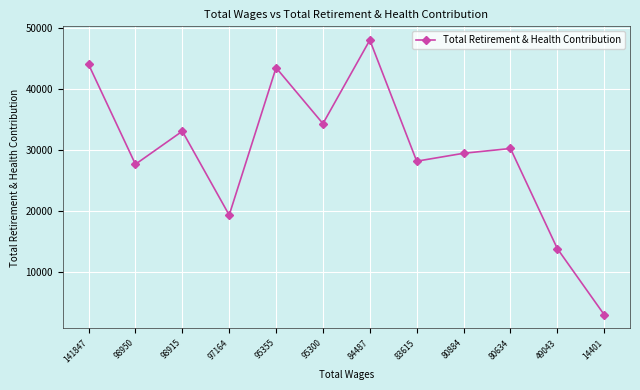

Approximately how many times larger is the value at 80634 compared to 98915?

0.9